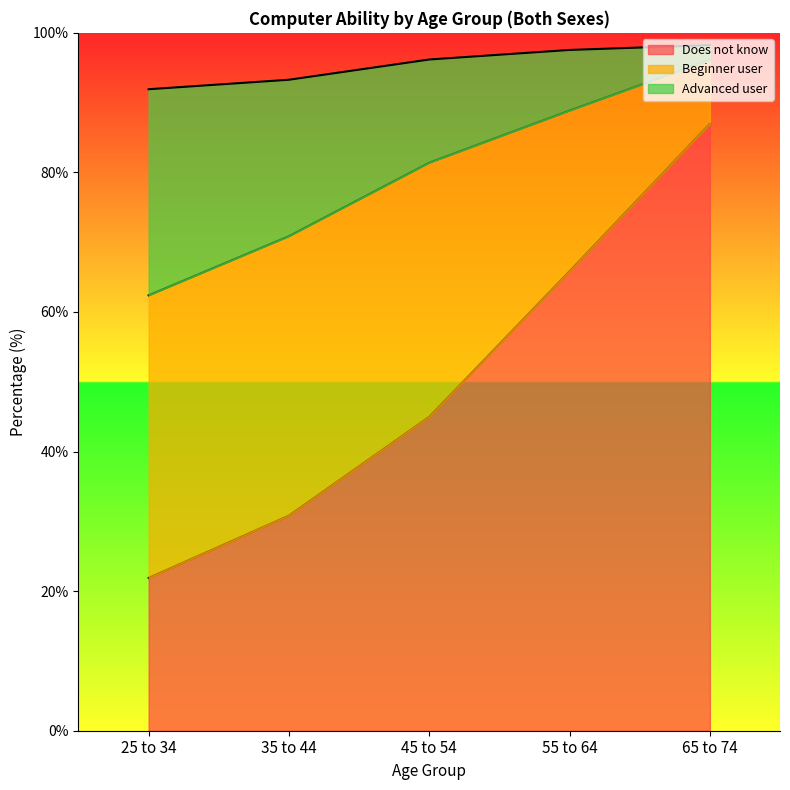

What is the sum of all Does not know values?

250.5